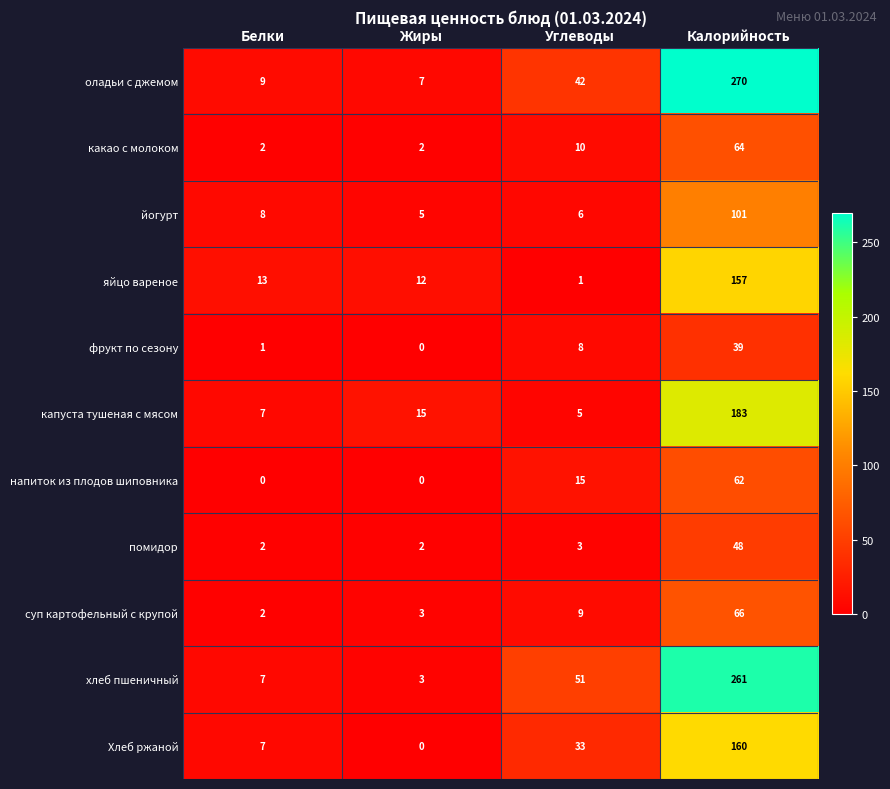

At how many categories does at least one series exceed 68?

1